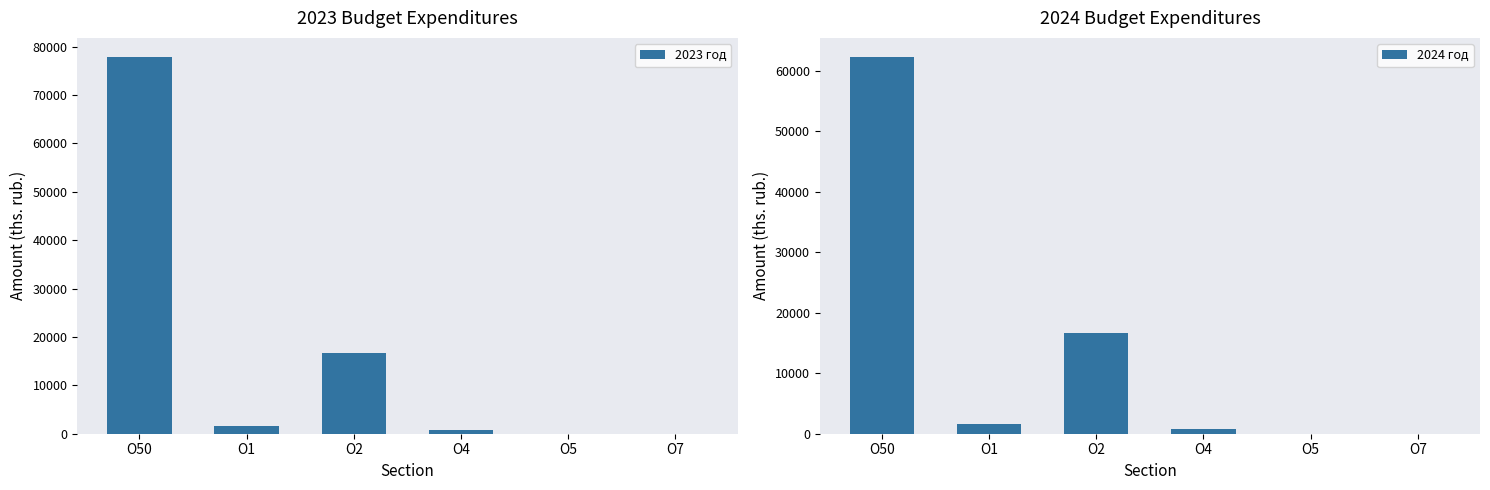

What are all the series names shown in the legend?

2023 год, 2024 год